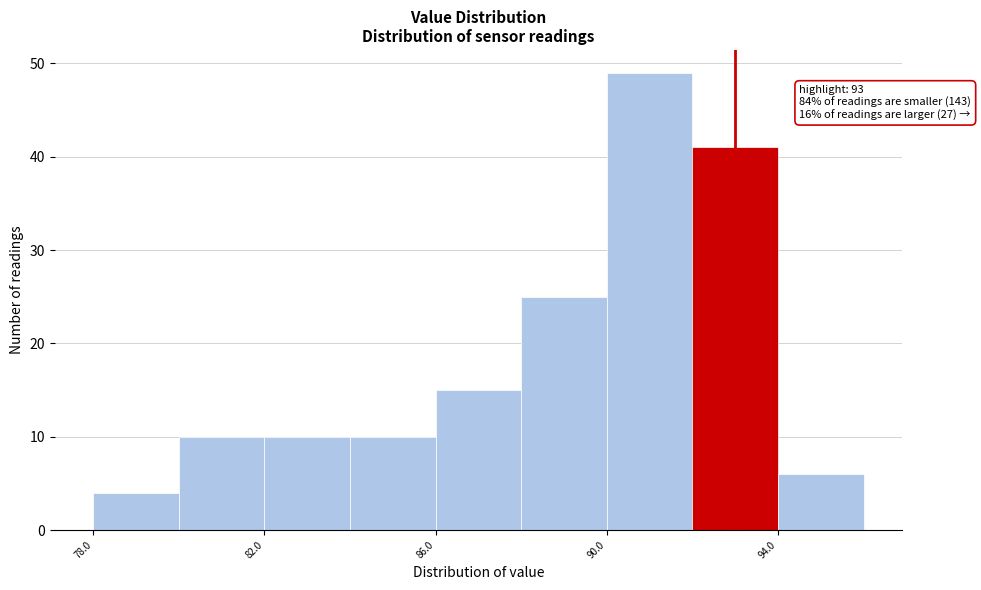

Over which range of the x-axis is the bar tallest?

90 to 92